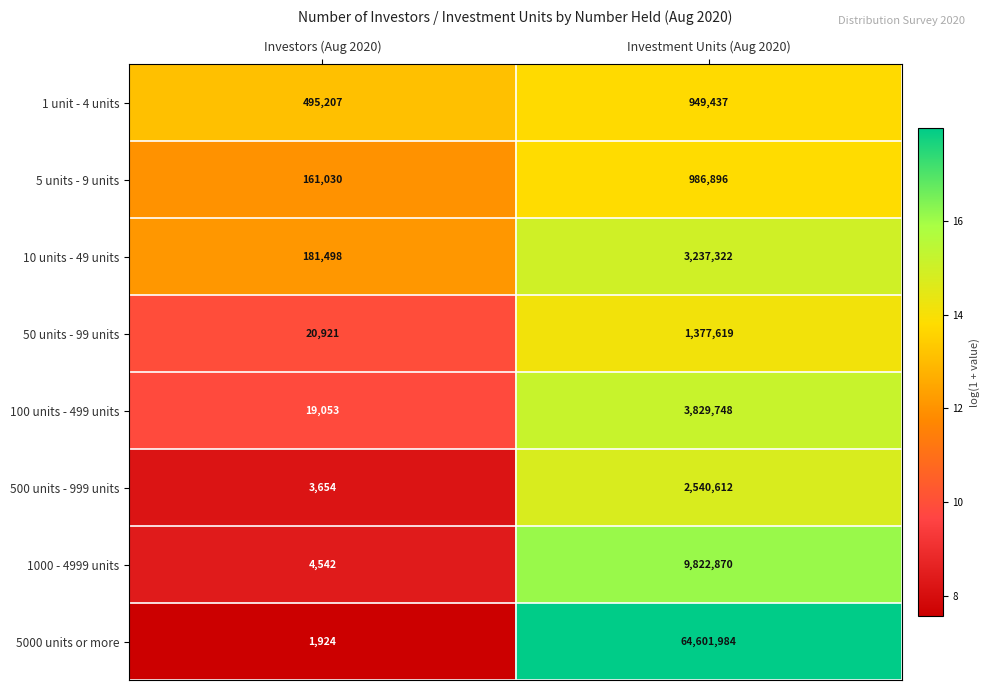

Reading left to right, what are all the values shown in this chart?

1 unit - 4 units: 495207	949437
5 units - 9 units: 161030	986896
10 units - 49 units: 181498	3237322
50 units - 99 units: 20921	1377619
100 units - 499 units: 19053	3829748
500 units - 999 units: 3654	2540612
1000 - 4999 units: 4542	9822870
5000 units or more: 1924	64601984